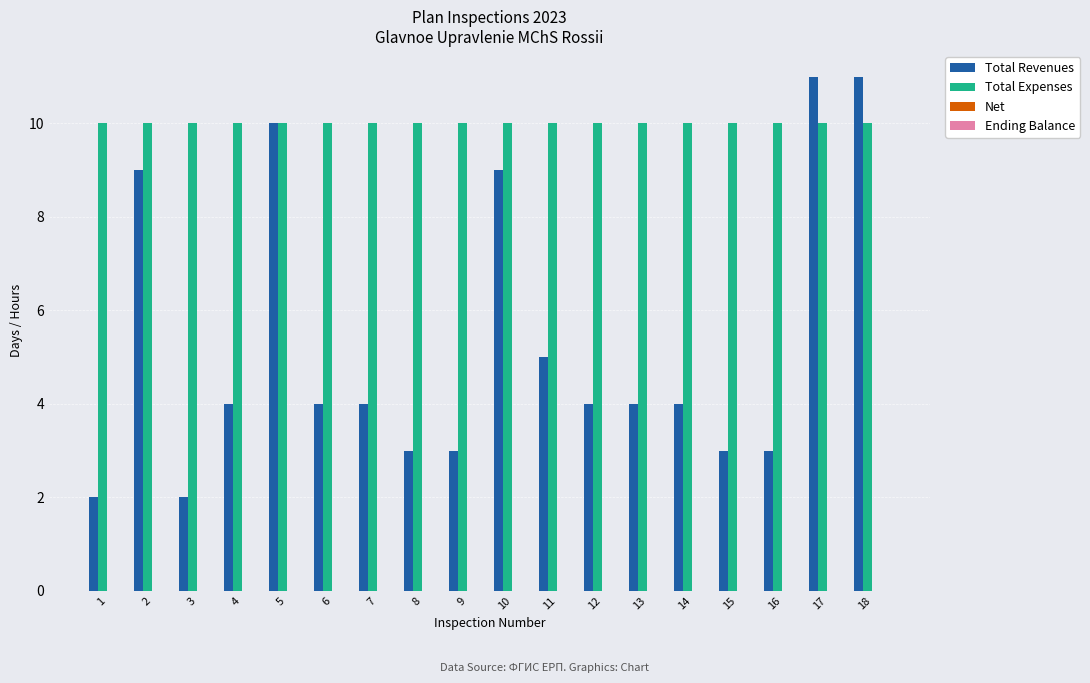

What is the maximum value shown in the chart?

11